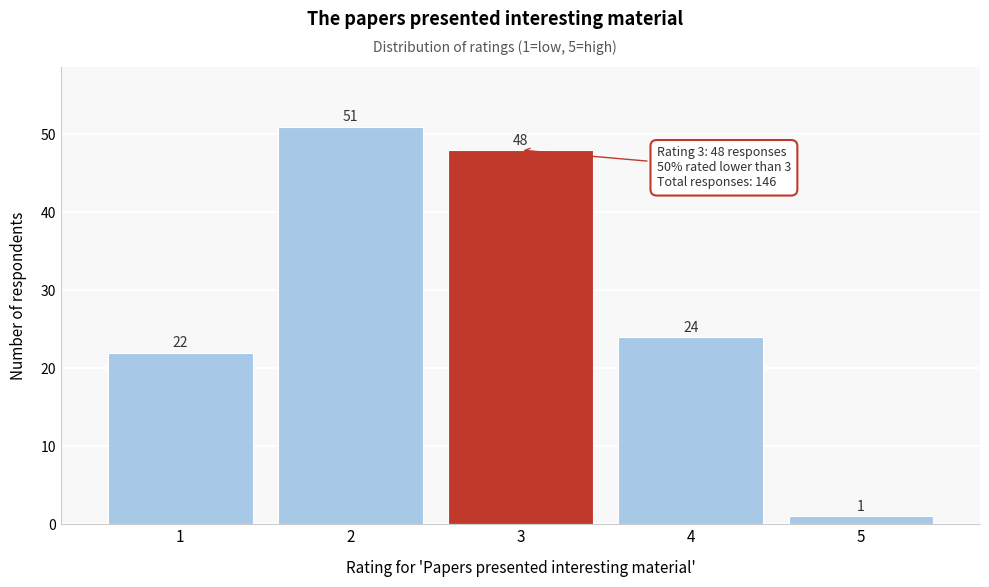

Reading right to left, list all the values displayed in this chart.

5=1	4=24	3=48	2=51	1=22